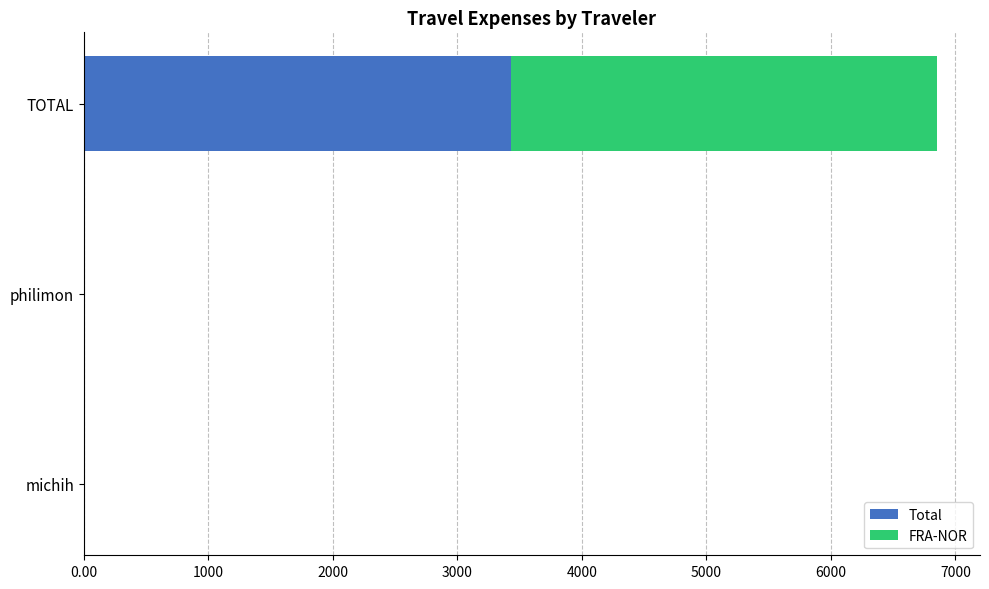

Is it true that Total equals 3427.1 at TOTAL?

True